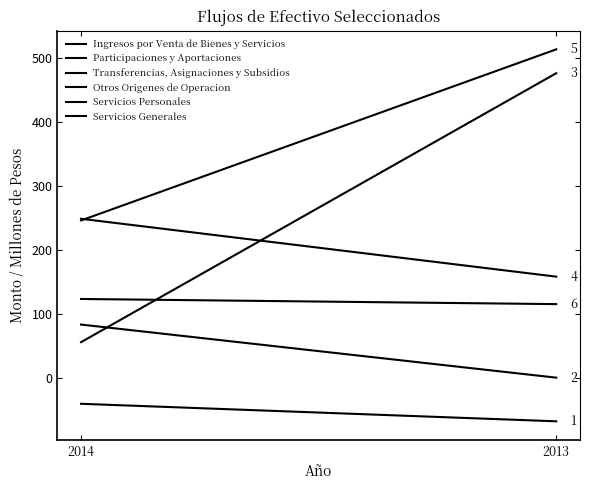

Which has a higher value, 2013 or 2014?

2014